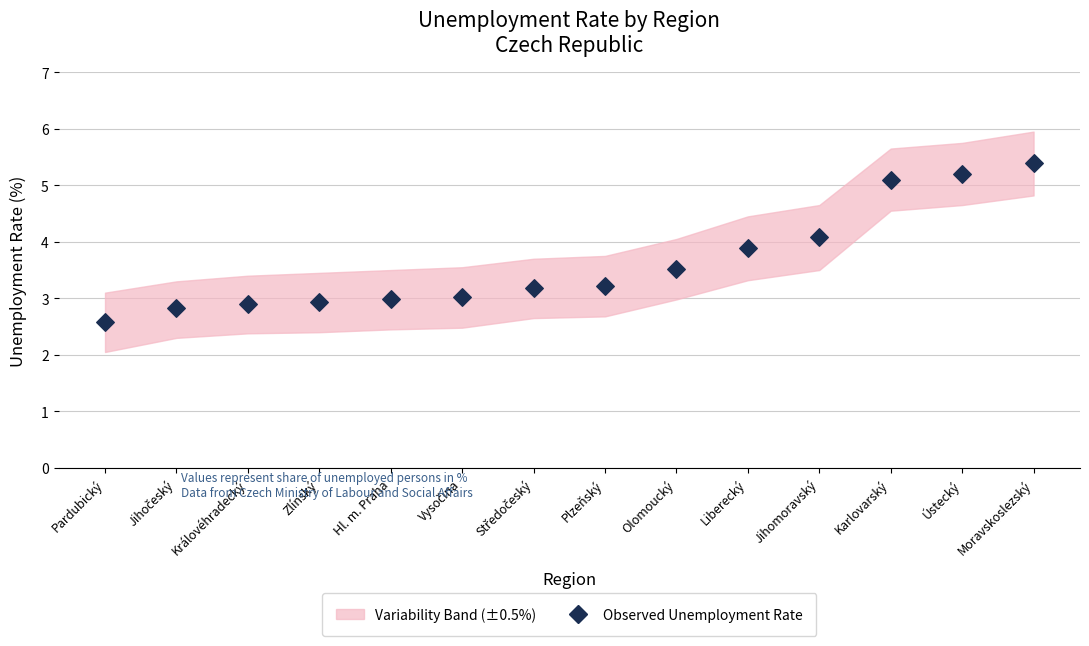

What is the range of Y values (max minus min)?

2.8